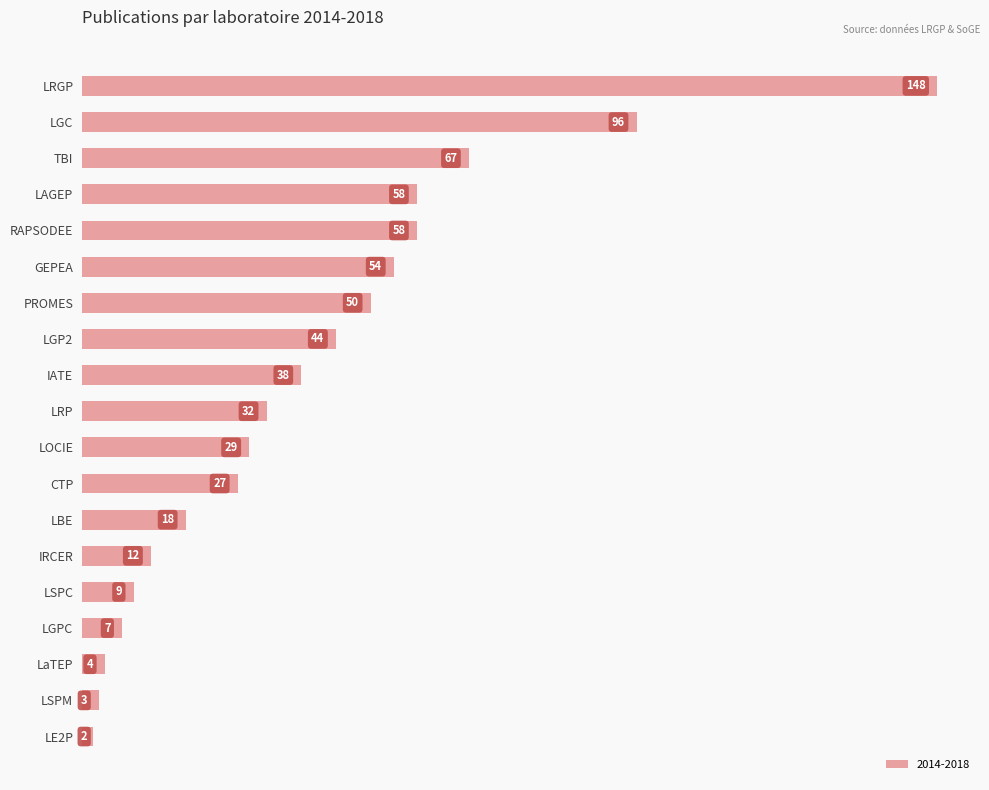

Are the bars horizontal?

Yes